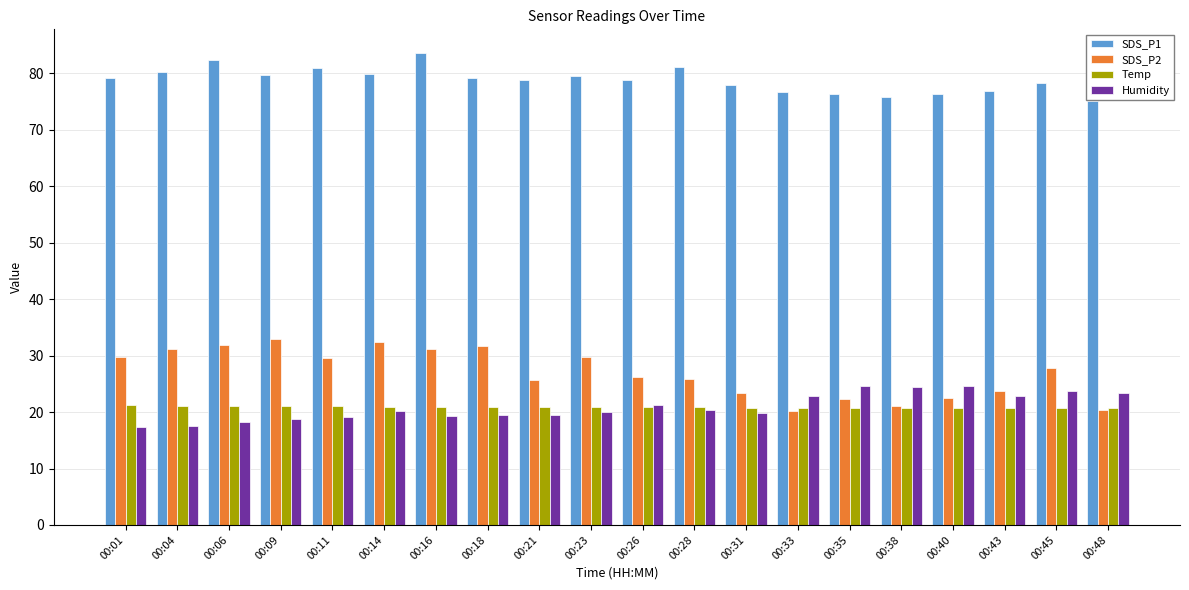

Which series has the largest total across all categories?

SDS_P1